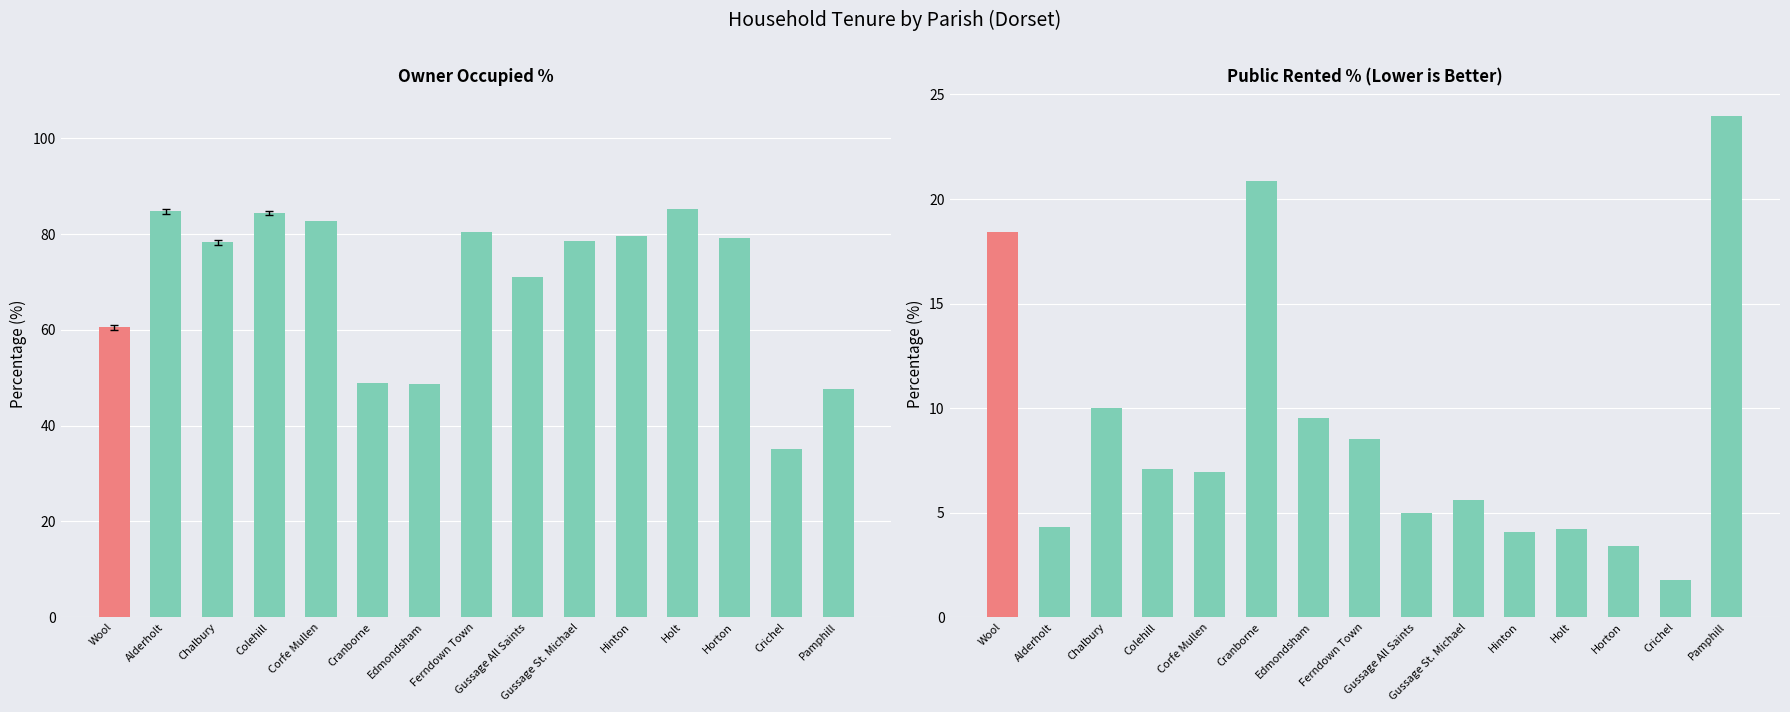

What are all the series names shown in the legend?

% of households owner occupied, % of households public rented